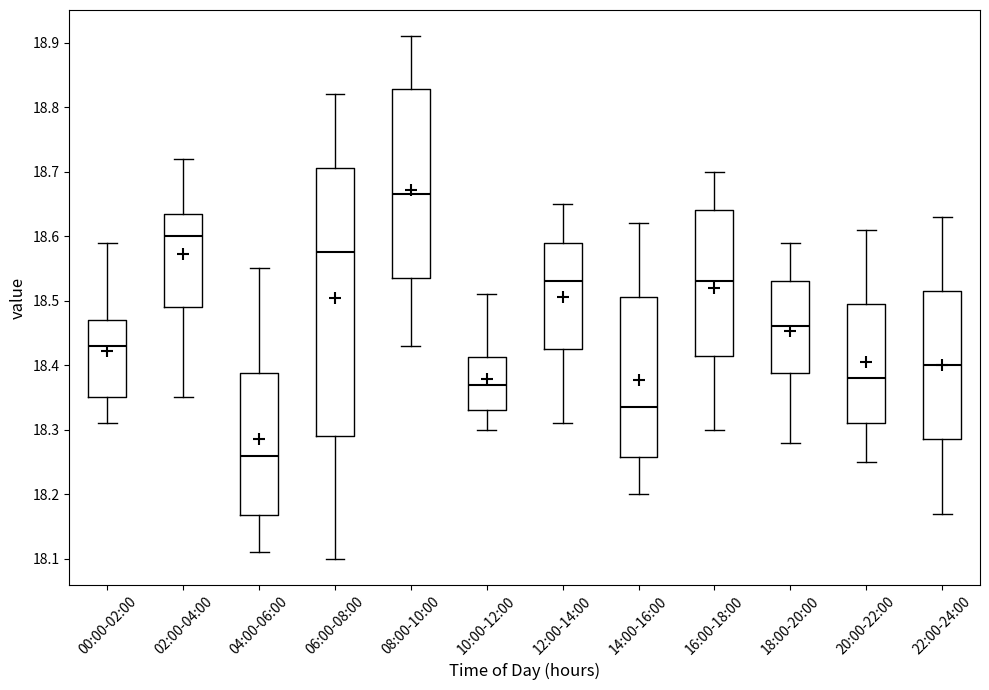

Where does the median line of the box for 22:00-24:00 sit on the y-axis? The values are not printed on the chart, so give them approximately, as read against the axis.

18.40